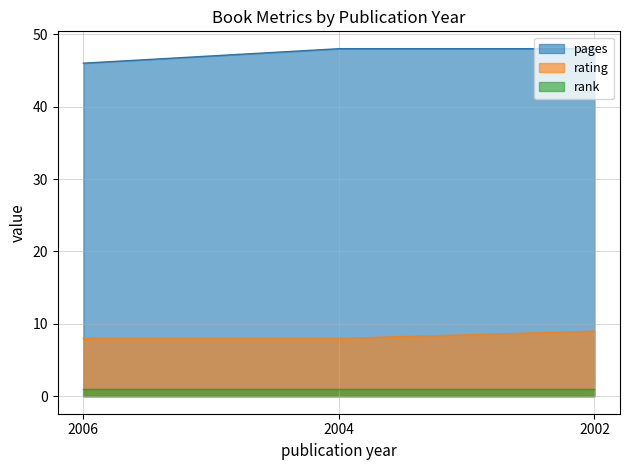

What is the value of the pages point at the 3rd from the left?

48